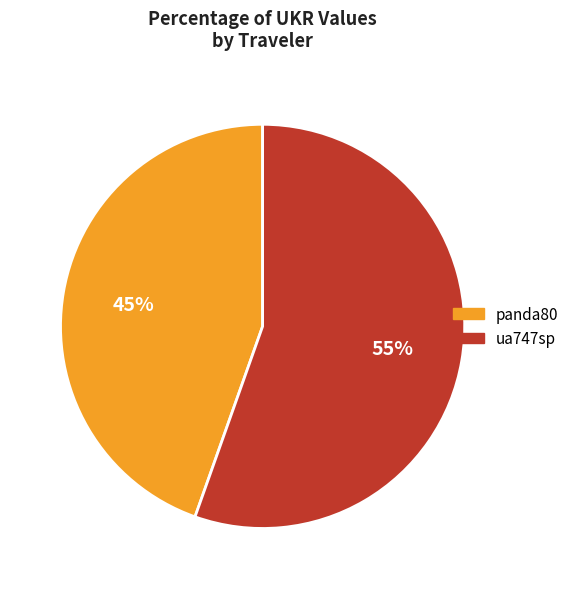

How many slices are in this pie chart?

2